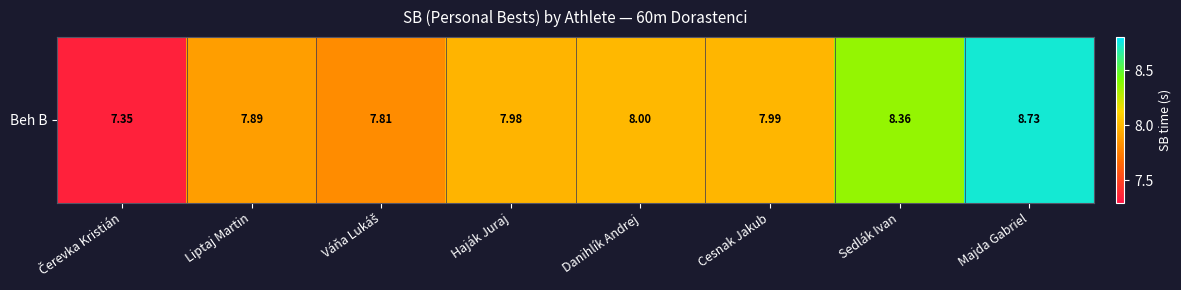

What is the greatest value displayed?

8.7